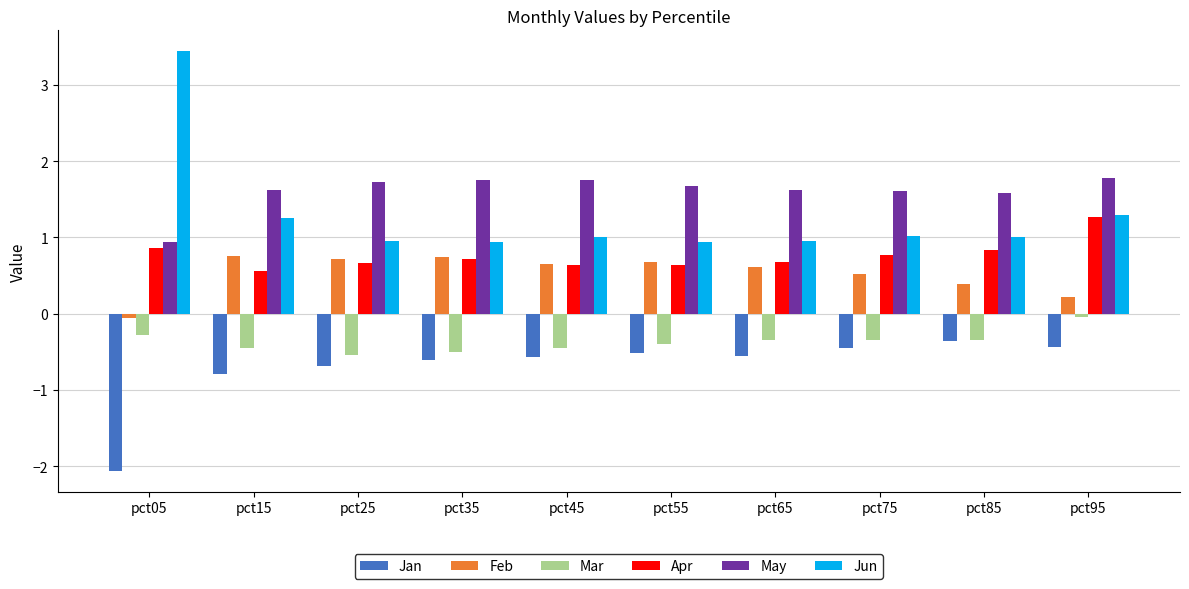

Which category has the lowest value in the Jan series?

pct05